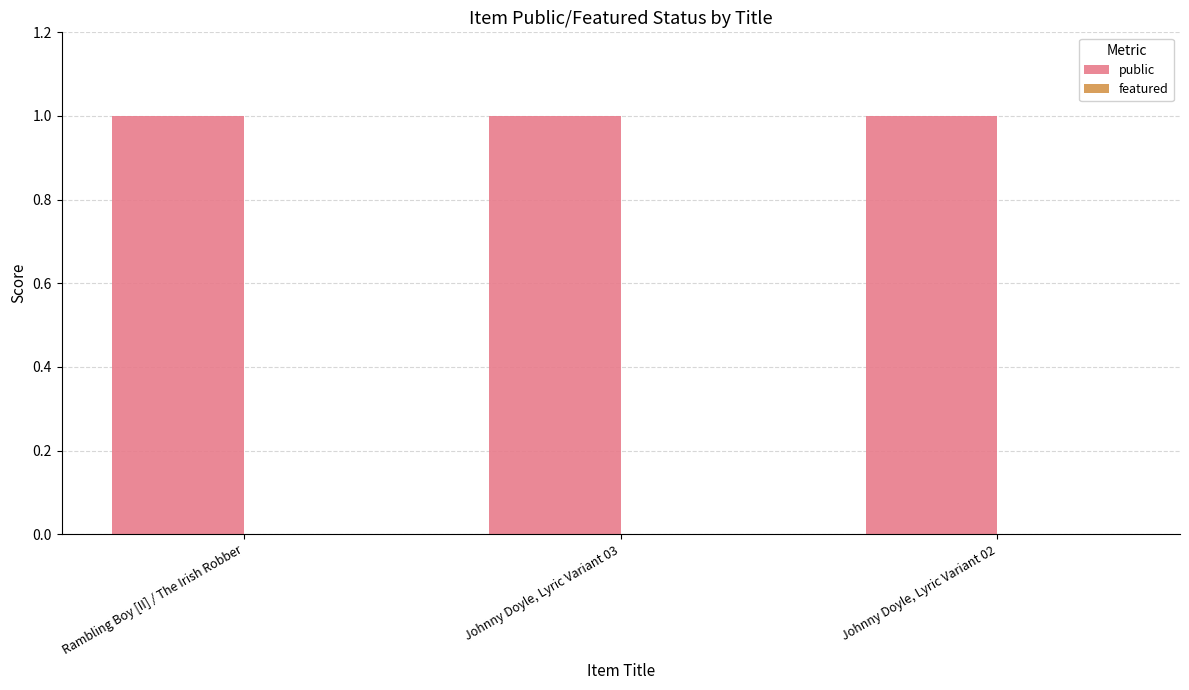

List the series in order of their overall mean, highest first.

public, featured